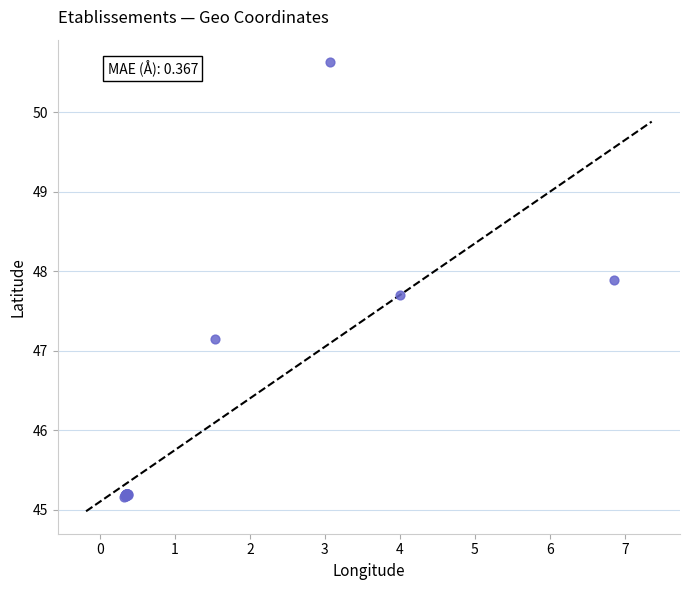

What Y value in the scatter plot is closest to 47?

47.2